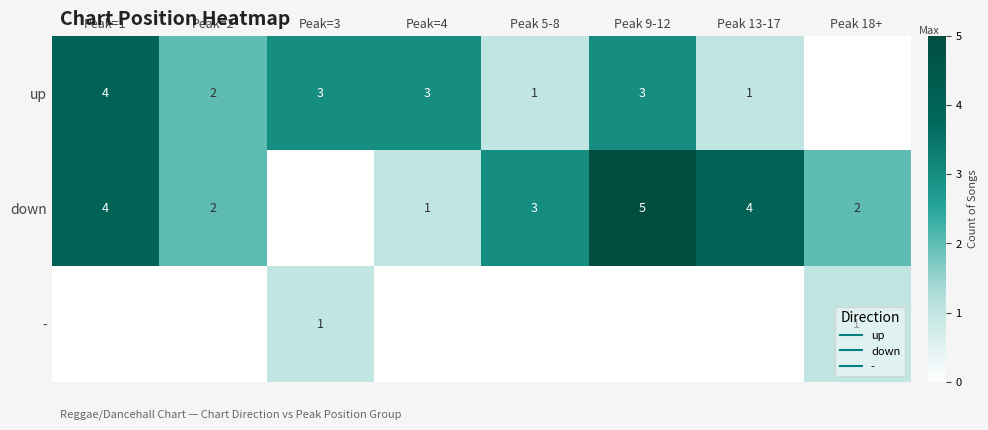

At which label is - closest to 0?

Peak=1